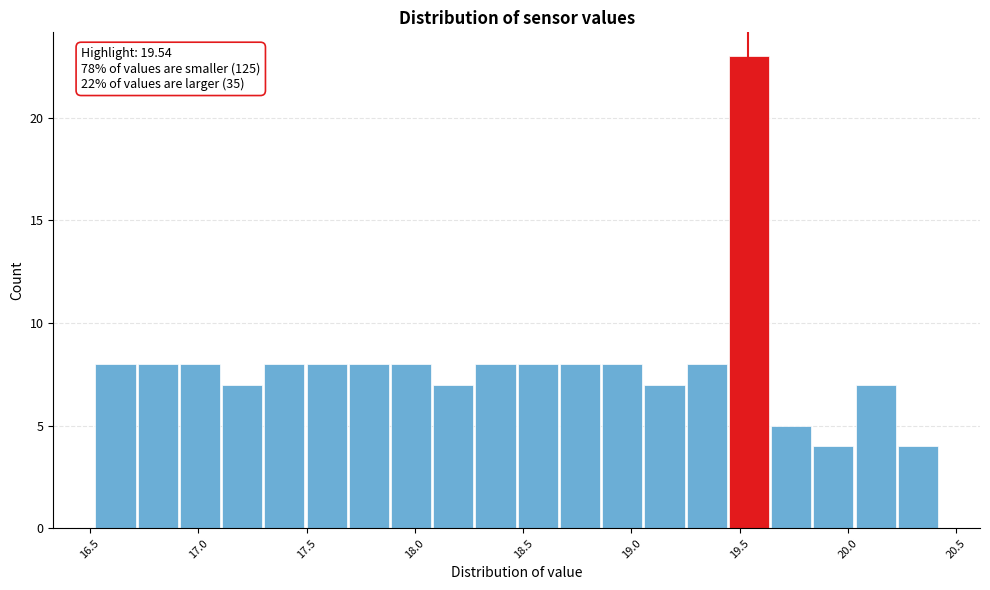

Read against the x-axis, roughly where is the centre of the tallest bar?

19.55